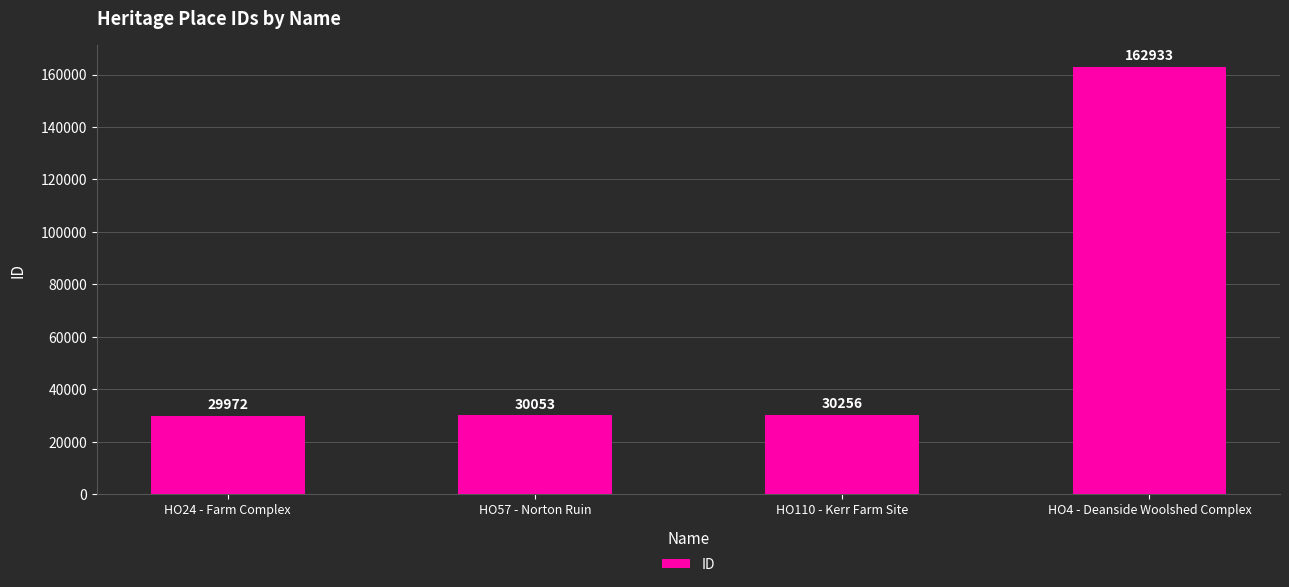

What is the difference between the maximum and minimum values?

132961